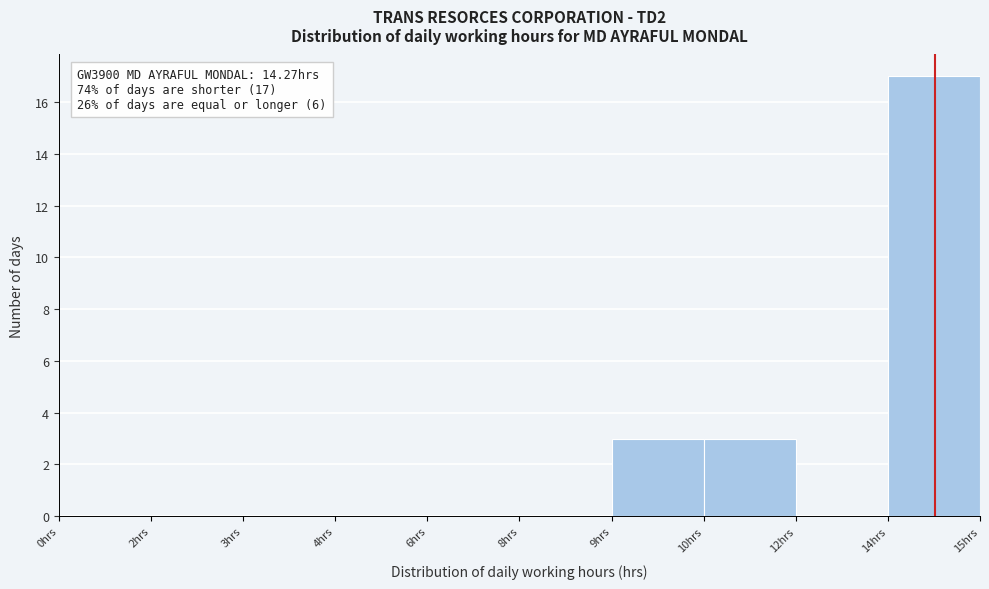

Reading right to left, extract all data points from this chart.

14hrs=17	12hrs=0	10hrs=3	9hrs=3	8hrs=0	6hrs=0	4hrs=0	3hrs=0	2hrs=0	0hrs=0